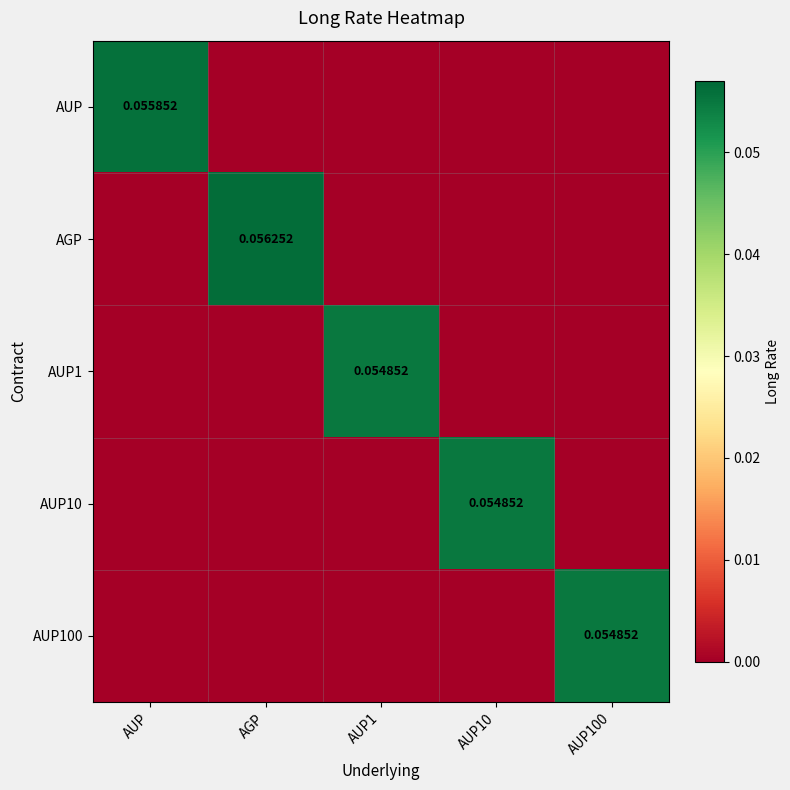

What is the spread (max minus min) of values at AGP?

0.1